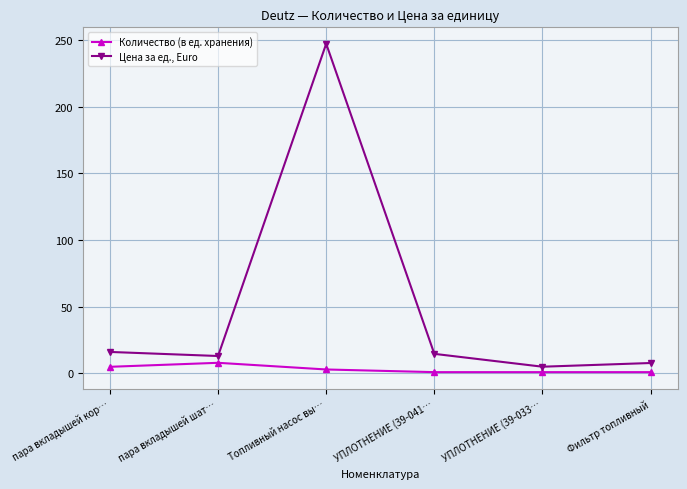

What is the value of the Количество (в ед. хранения) point at the 3rd from the left?

3.0